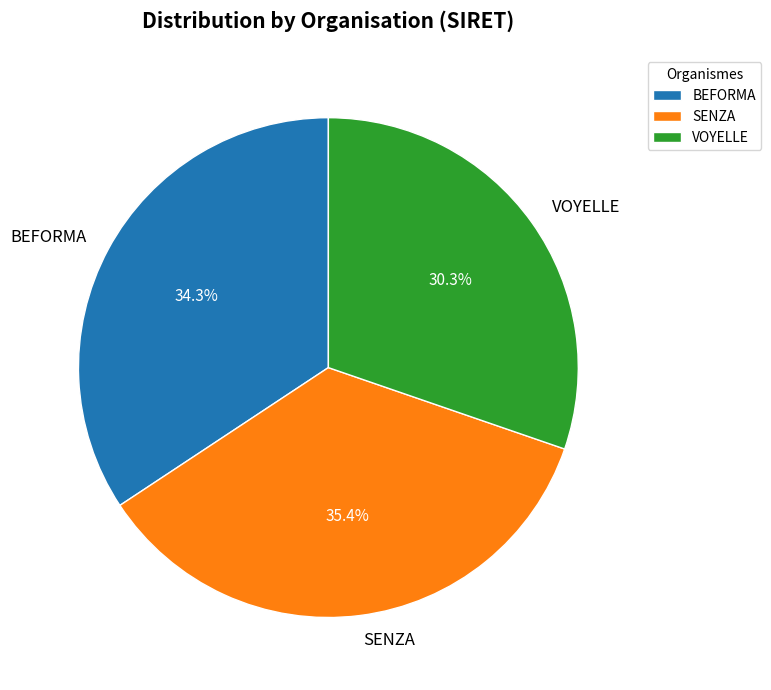

What is the ratio of the value at SENZA to the value at BEFORMA?

1.0